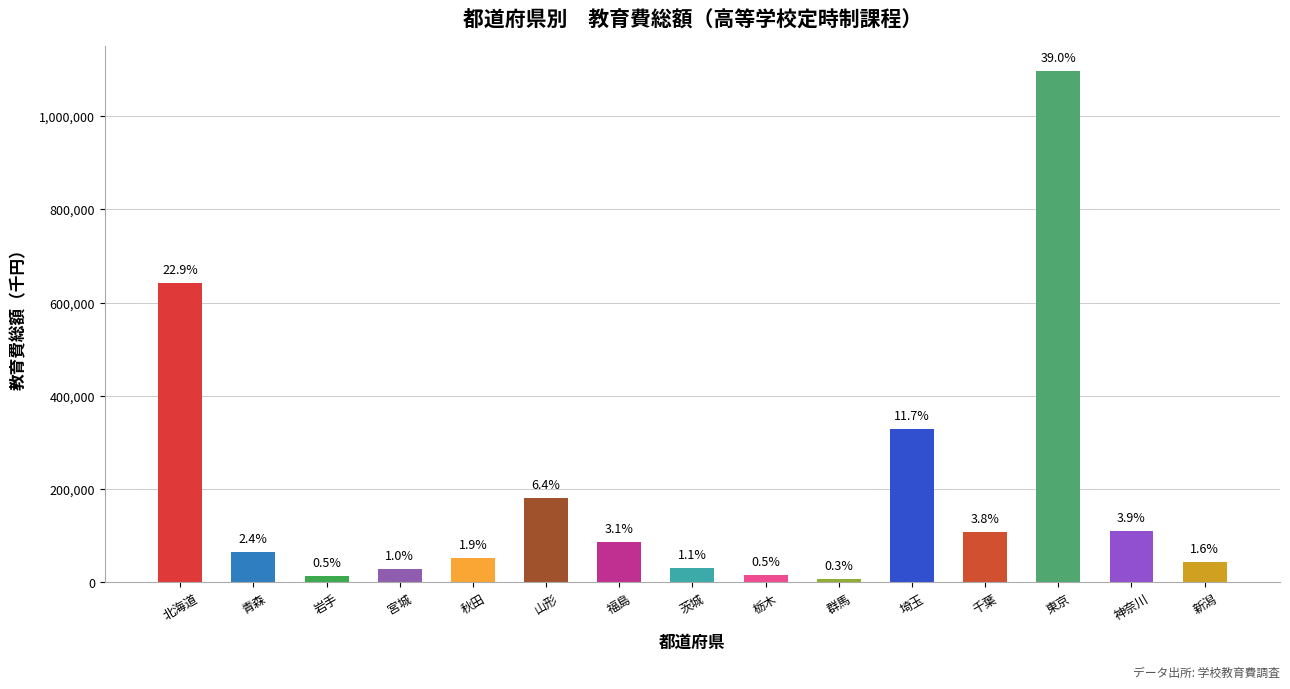

What is the ratio of the value at 福島 to the value at 岩手?

5.9